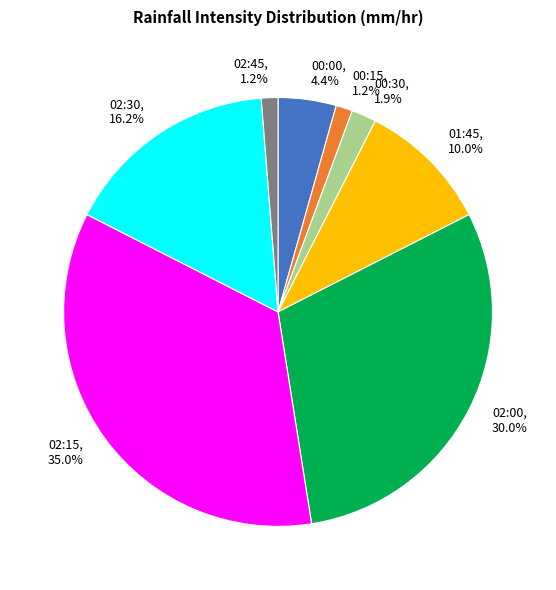

How many slices are in this pie chart?

8